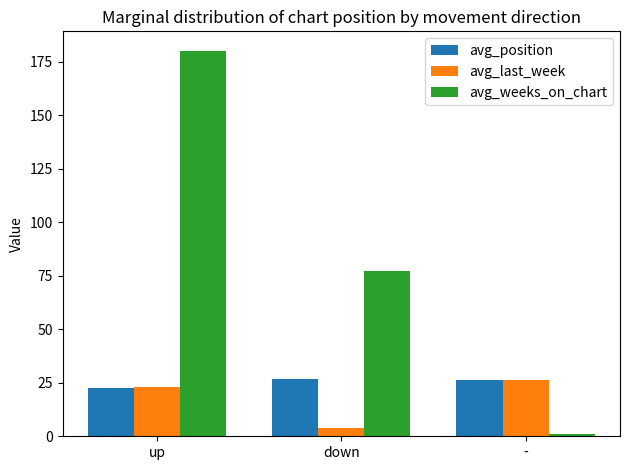

What is the sum of the avg_position values at - and up?

49.0